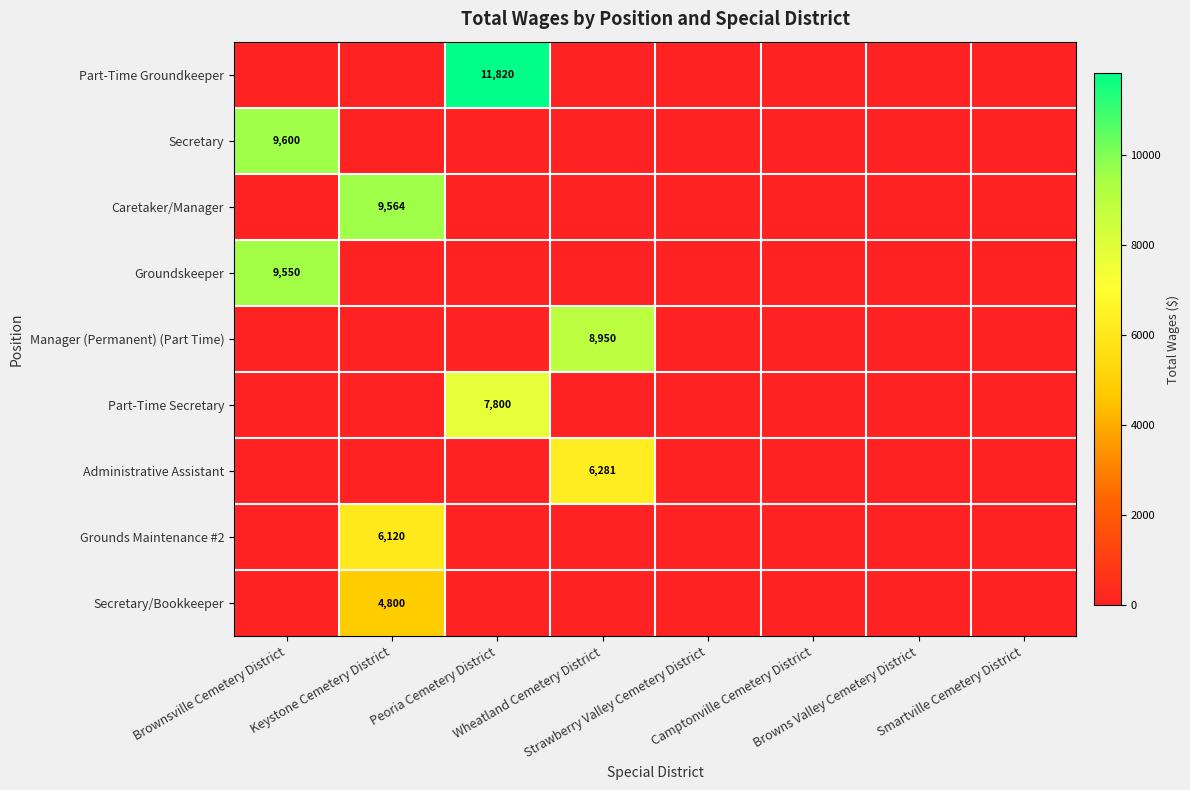

Which category has the highest value in the Part-Time Groundkeeper series?

Peoria Cemetery District